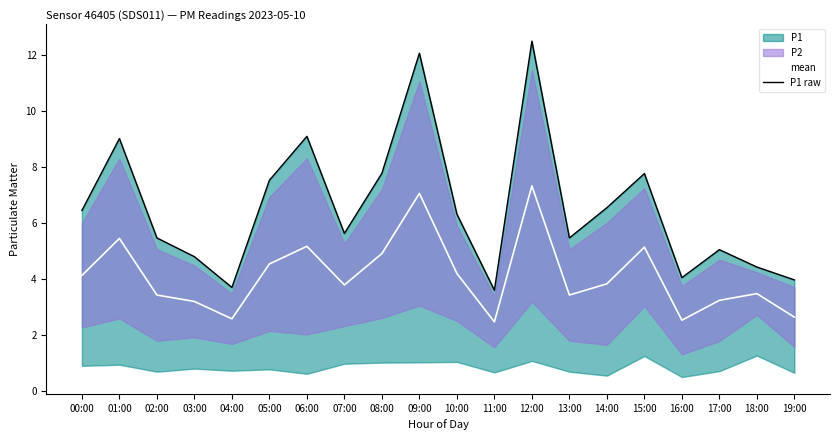

How many lines are shown in the chart?

2